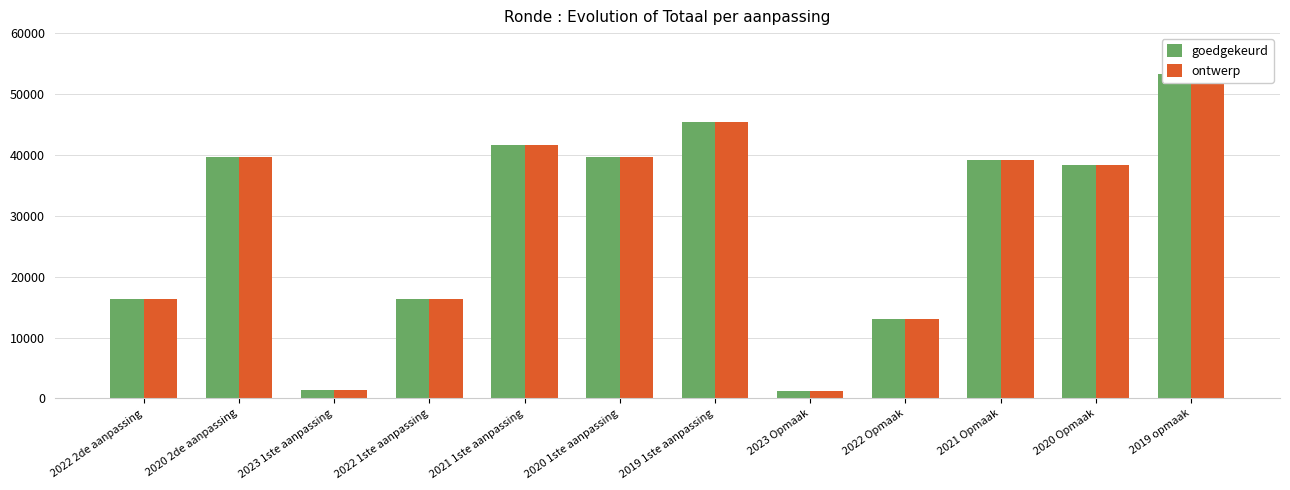

How many bars are there in total?

24